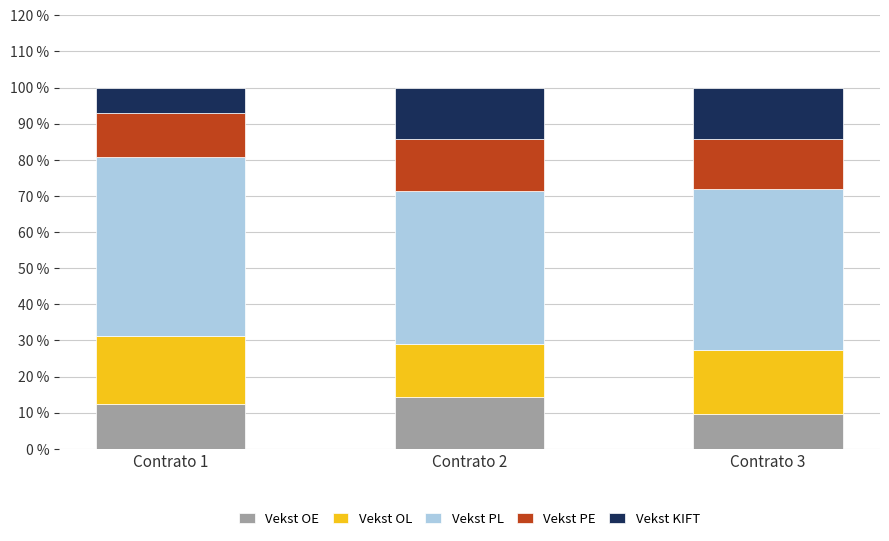

The value of Vekst OE at Contrato 3 is 9.7. True or false?

True